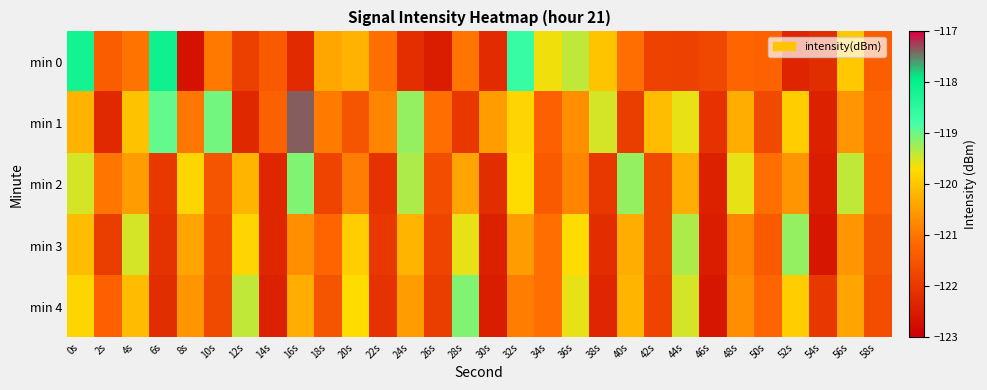

At which category is the sum across all series the highest?

0s